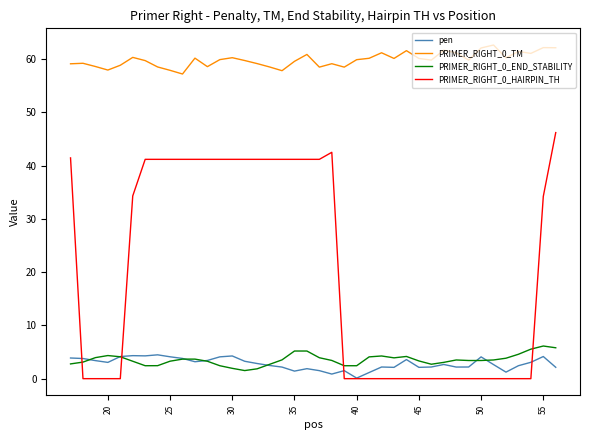

True or false: PRIMER_RIGHT_0_END_STABILITY and pen intersect in this chart.

True